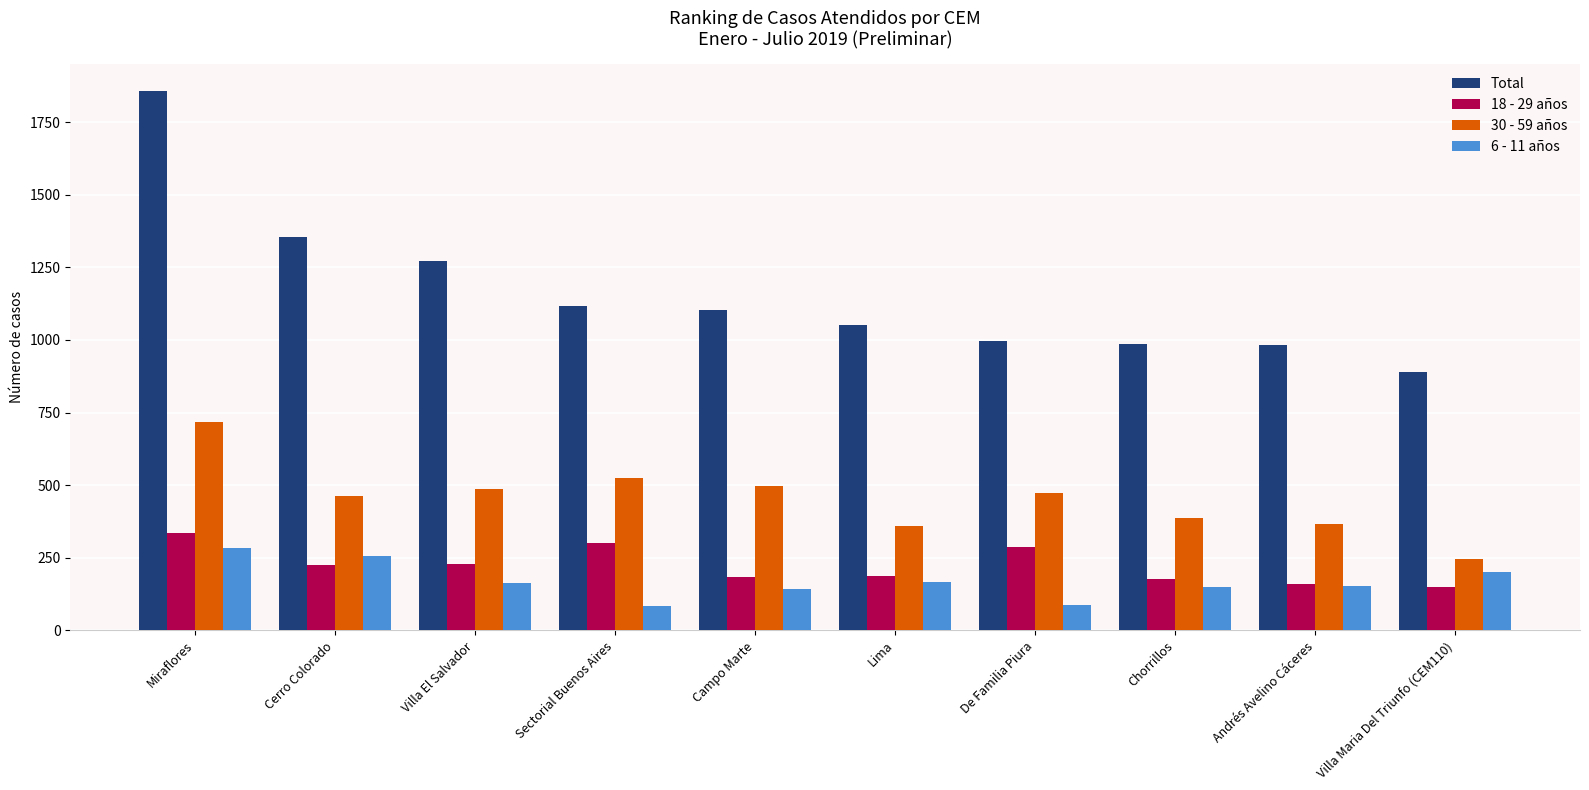

True or false: 18 - 29 años has a value of 161 at Andrés Avelino Cáceres.

True